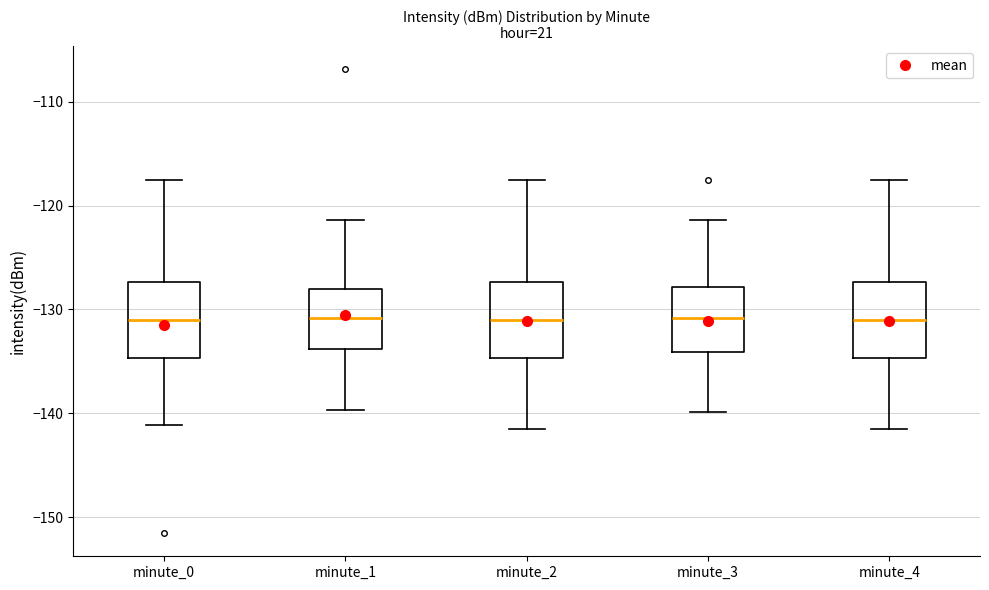

Reading left to right, transcribe this box plot: for each box, give where its median line is, the range the box spans, and where its two whiskers end, as read against the y-axis. The values are not printed on the chart, so give them approximately, as read against the axis.

minute_0: median -131, box -135 to -127, whiskers -141 to -118
minute_1: median -131, box -134 to -128, whiskers -140 to -121
minute_2: median -131, box -135 to -127, whiskers -142 to -118
minute_3: median -131, box -134 to -128, whiskers -140 to -121
minute_4: median -131, box -135 to -127, whiskers -142 to -118